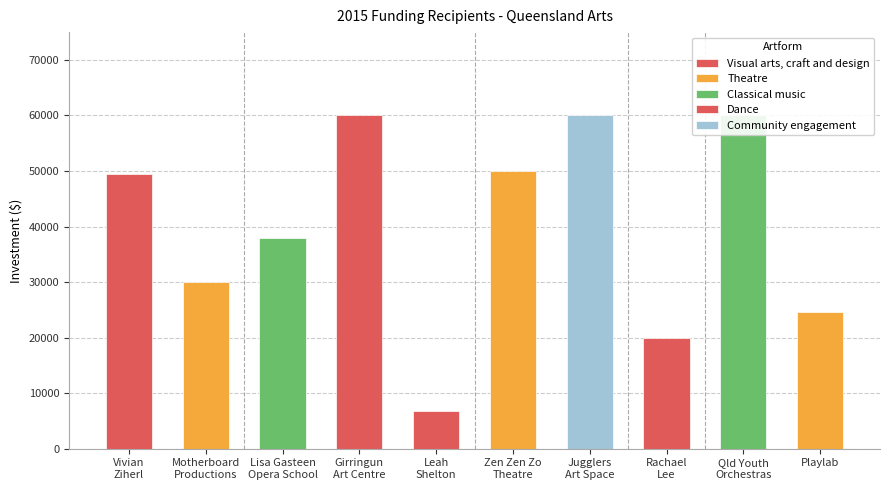

What is the value of the 6th bar from the left?

50000